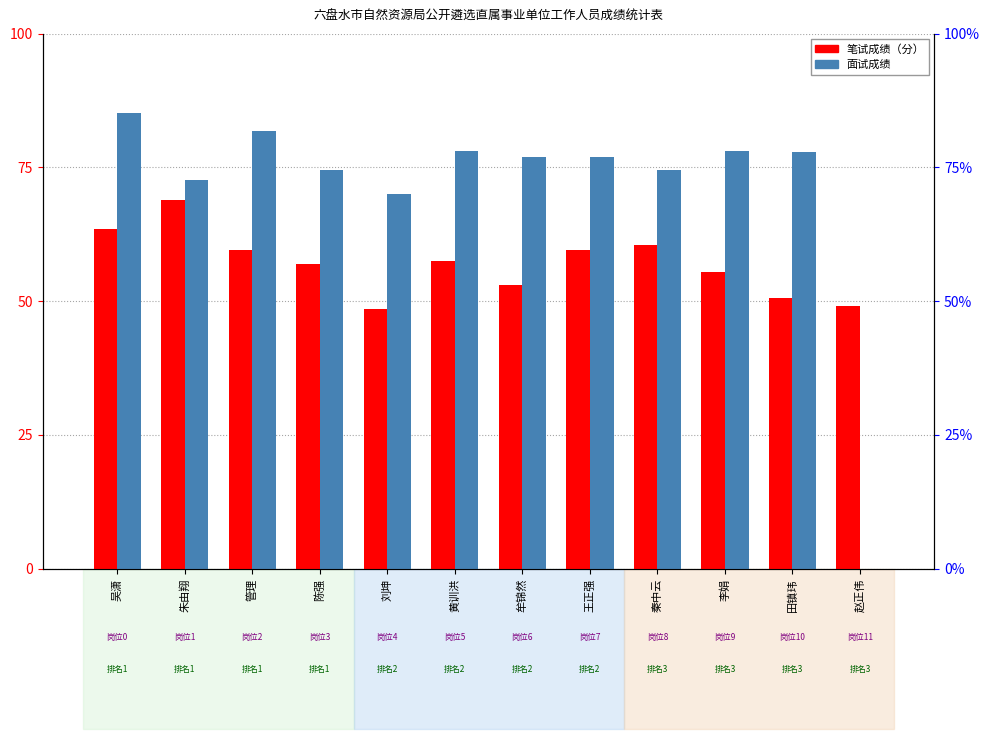

The value of 笔试成绩（分） at 王正强 is 59.5. True or false?

True